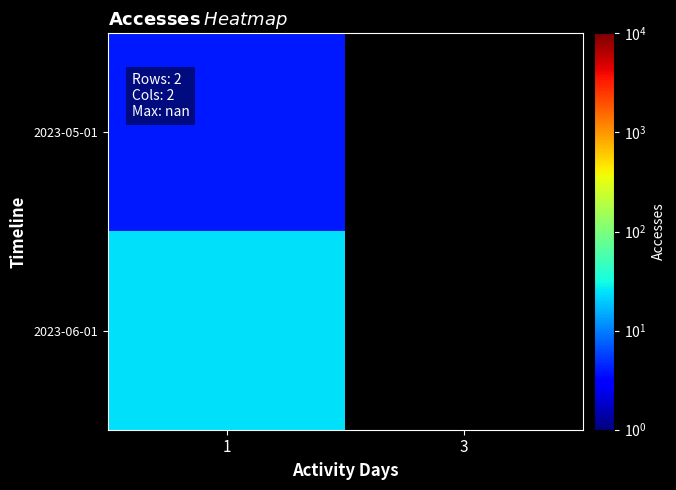

At which category does the chart reach its minimum across all series?

1